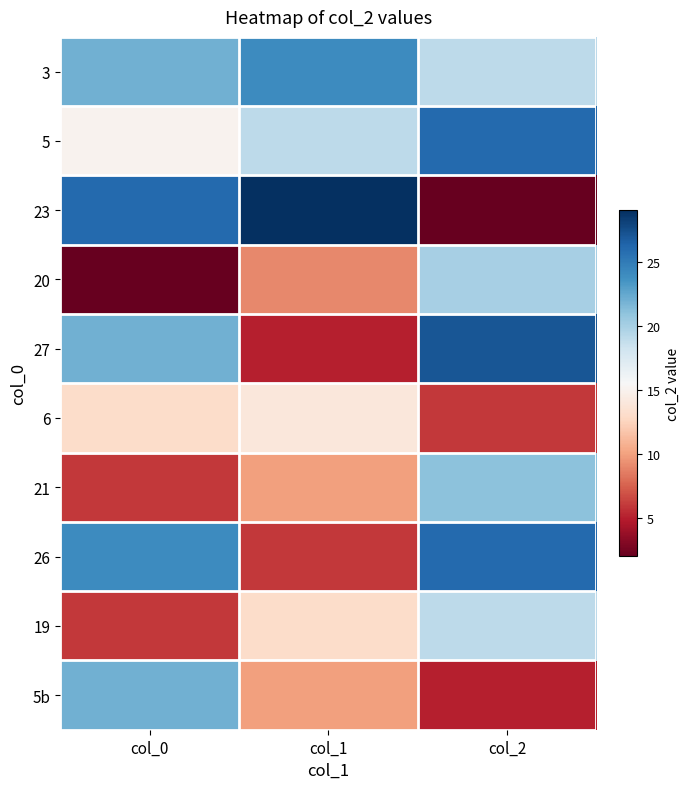

Reading left to right, extract all data points from this chart.

3: col_0=22	col_1=24	col_2=19
5: col_0=15	col_1=19	col_2=26
23: col_0=26	col_1=29	col_2=2
20: col_0=2	col_1=9	col_2=20
27: col_0=22	col_1=5	col_2=27
6: col_0=13	col_1=14	col_2=6
21: col_0=6	col_1=10	col_2=21
26: col_0=24	col_1=6	col_2=26
19: col_0=6	col_1=13	col_2=19
5b: col_0=22	col_1=10	col_2=5